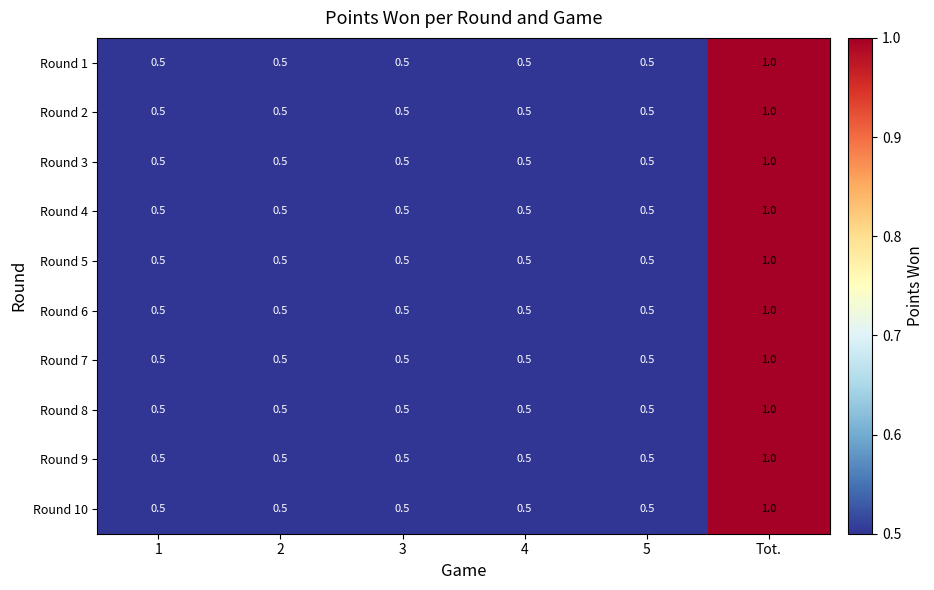

The Round 6 series shows 0.5 at Tot.. True or false?

False